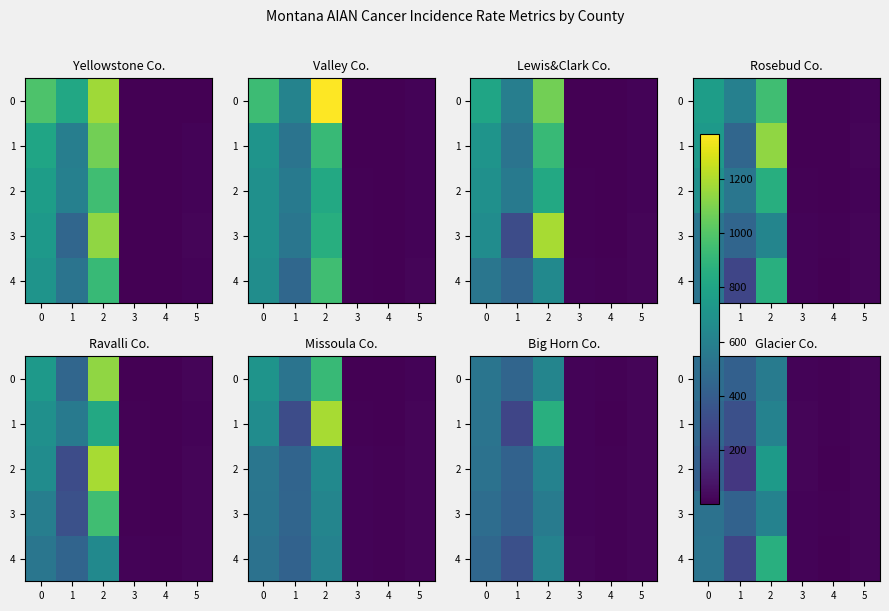

The value of 2 at 4 is 2.0. True or false?

True